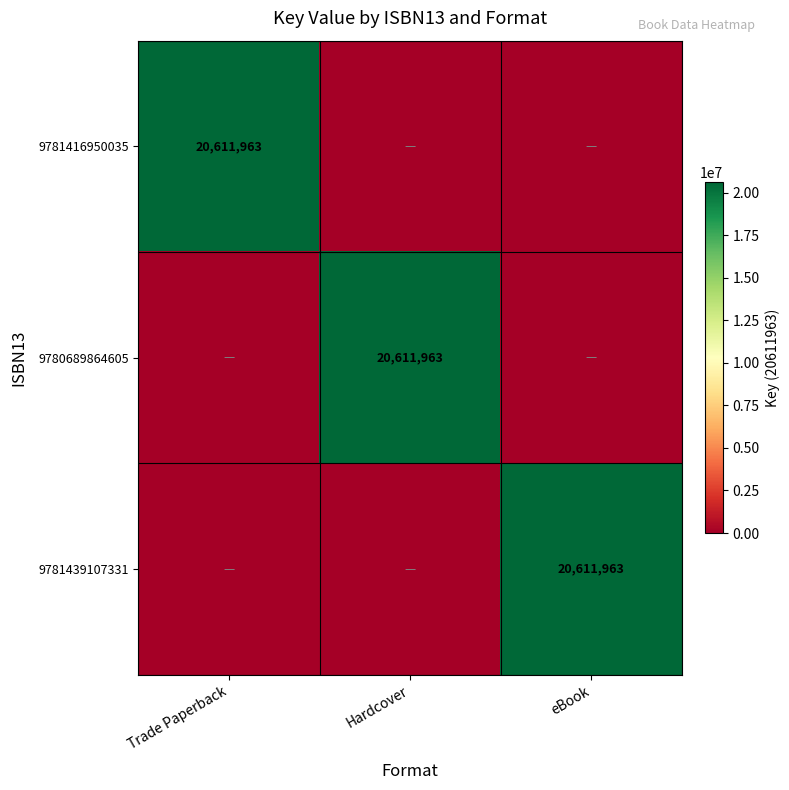

The value of 9780689864605 at Hardcover is 20611963. True or false?

True